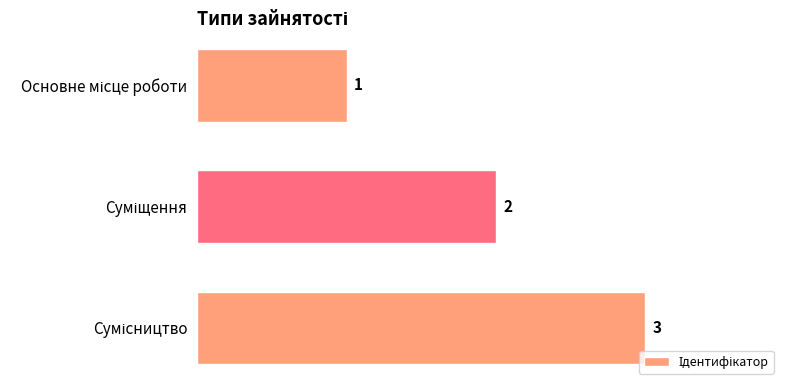

Count the values in the range 1 to 3.

3